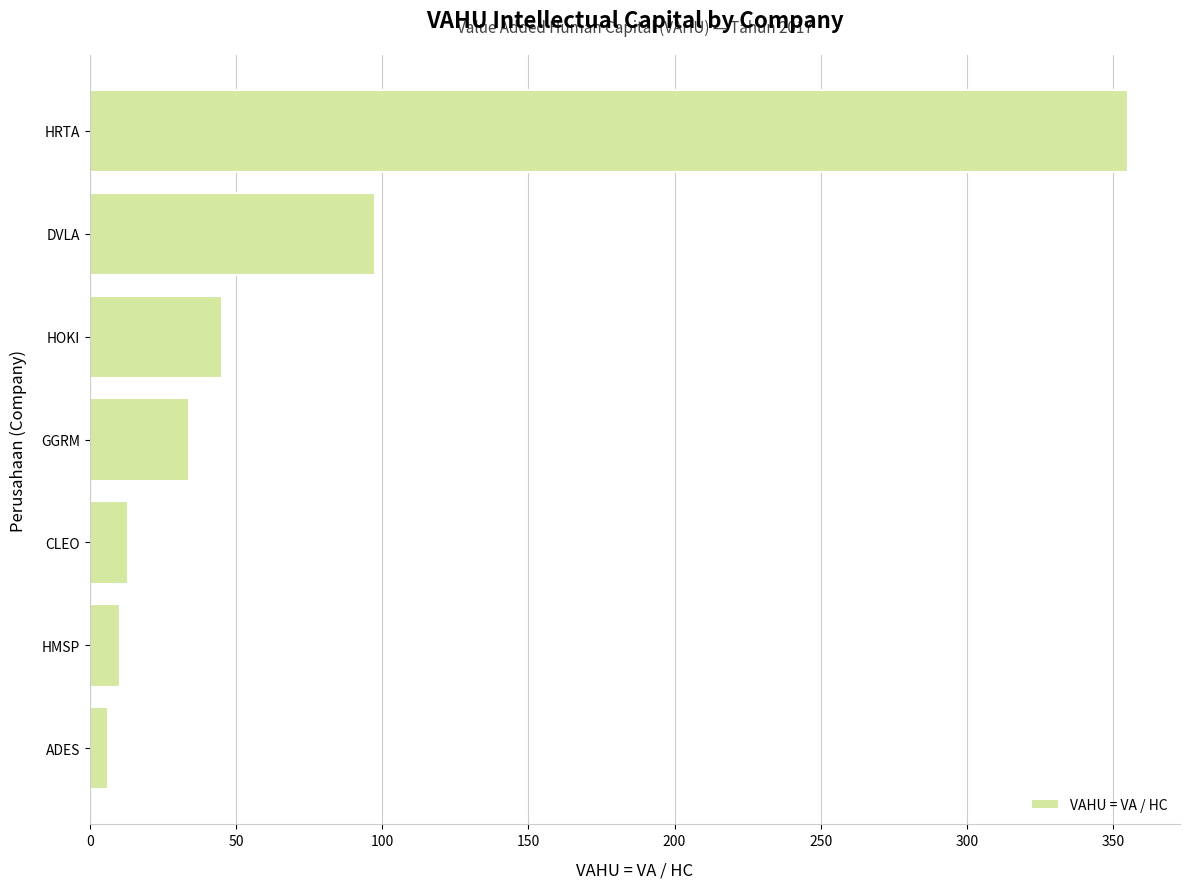

Approximately how many times larger is the value at HOKI compared to DVLA?

0.5